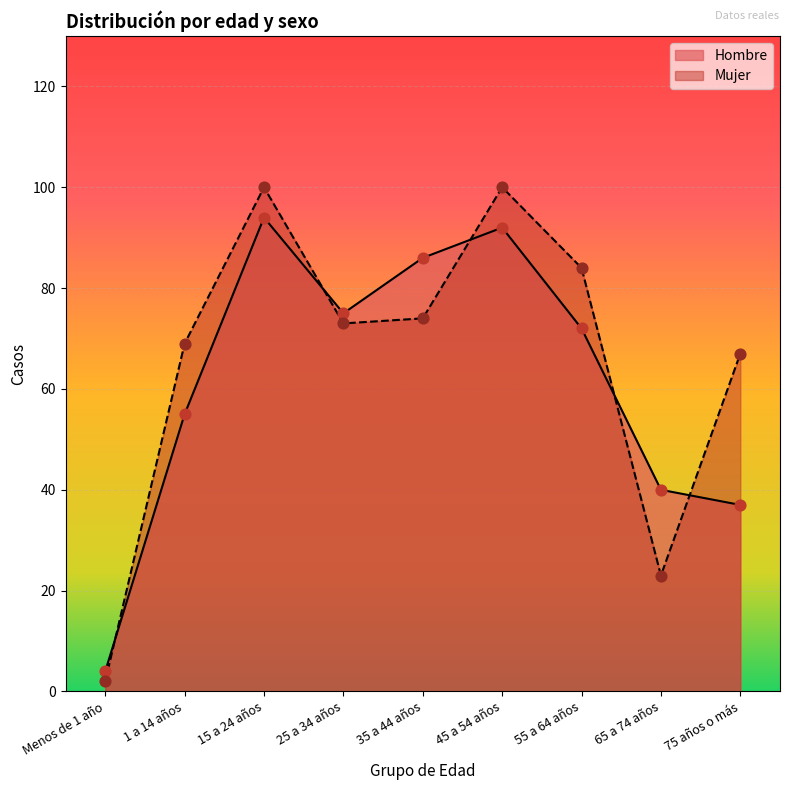

What is the total value across all series at 65 a 74 años?

63